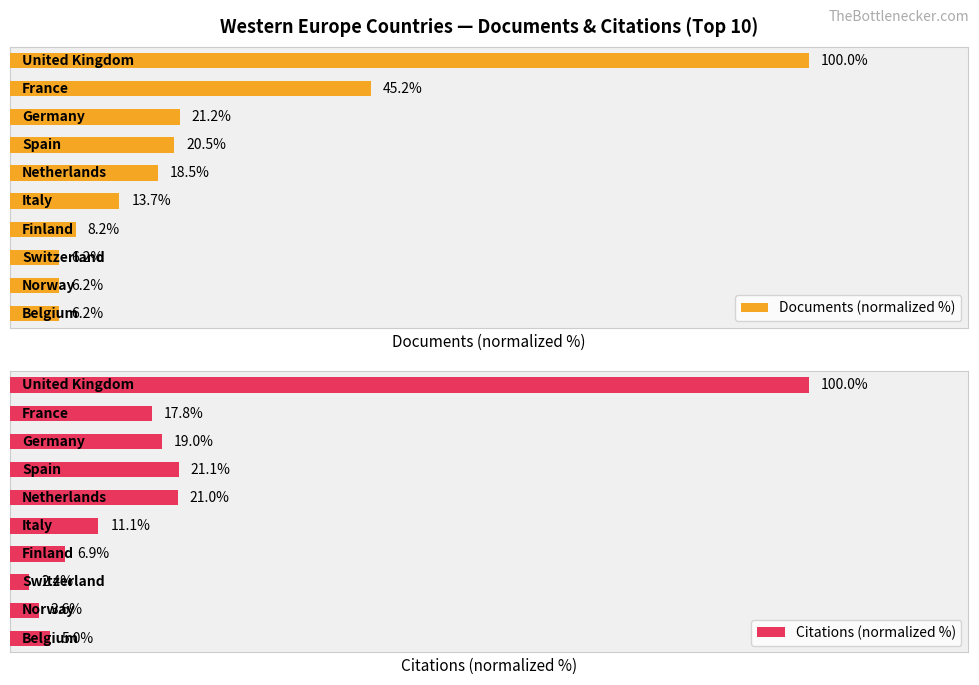

Which series has the largest total across all categories?

Documents (normalized %)